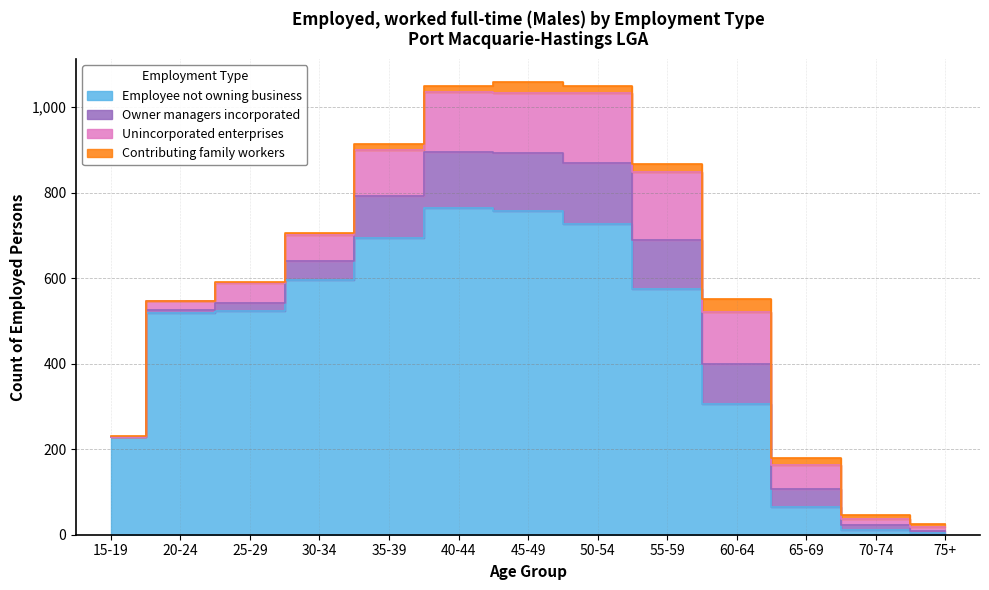

Which series changed the most between 15-19 and 65-69?

Employee not owning business